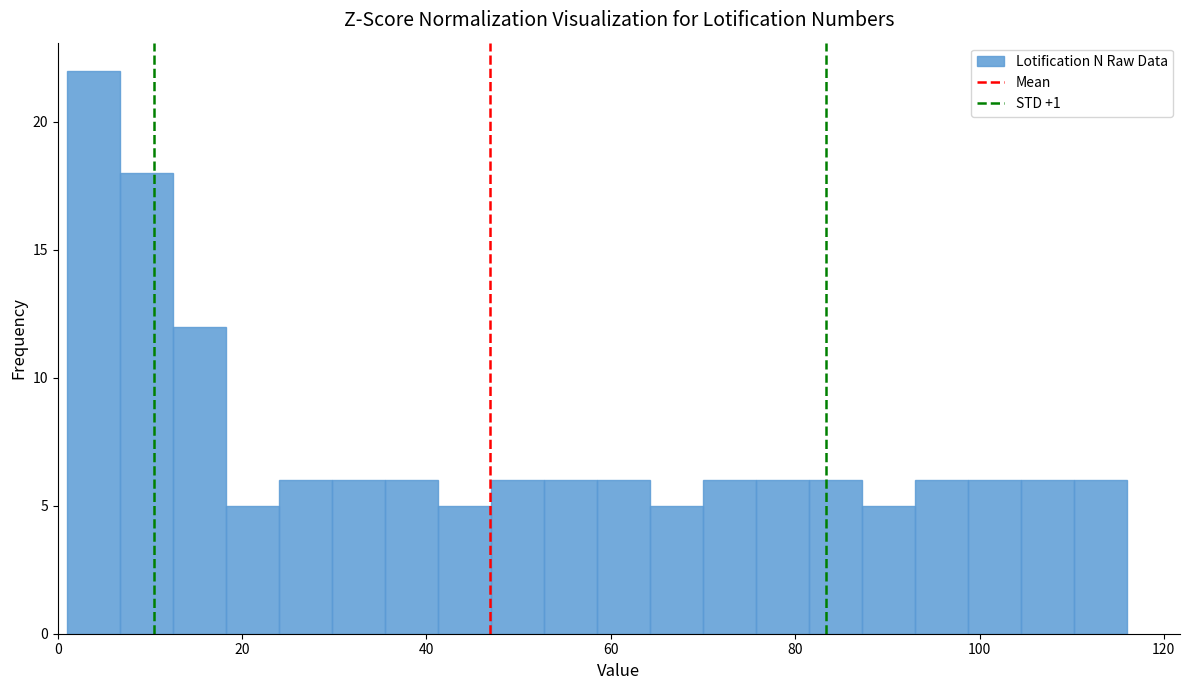

Around what value on the x-axis is the tallest bar? Give the approximate position of its centre, as read against the axis.

4